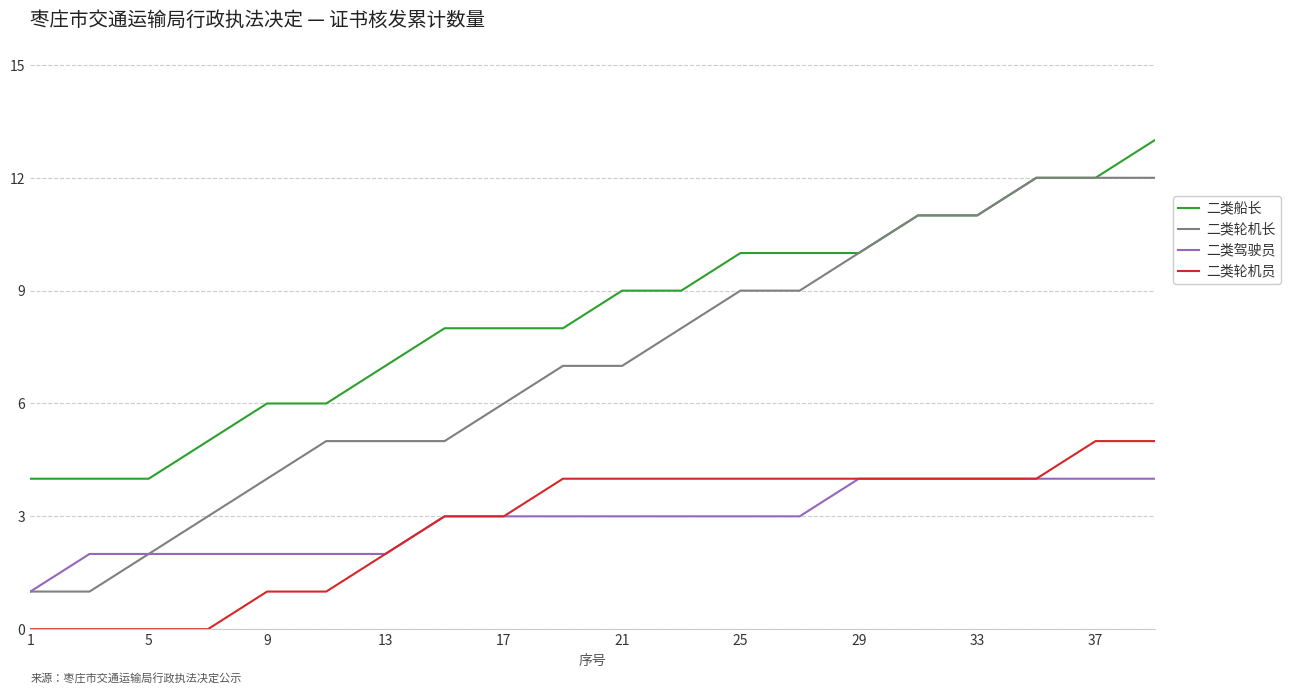

List the series in order of their peak value, highest first.

二类船长, 二类轮机长, 二类轮机员, 二类驾驶员